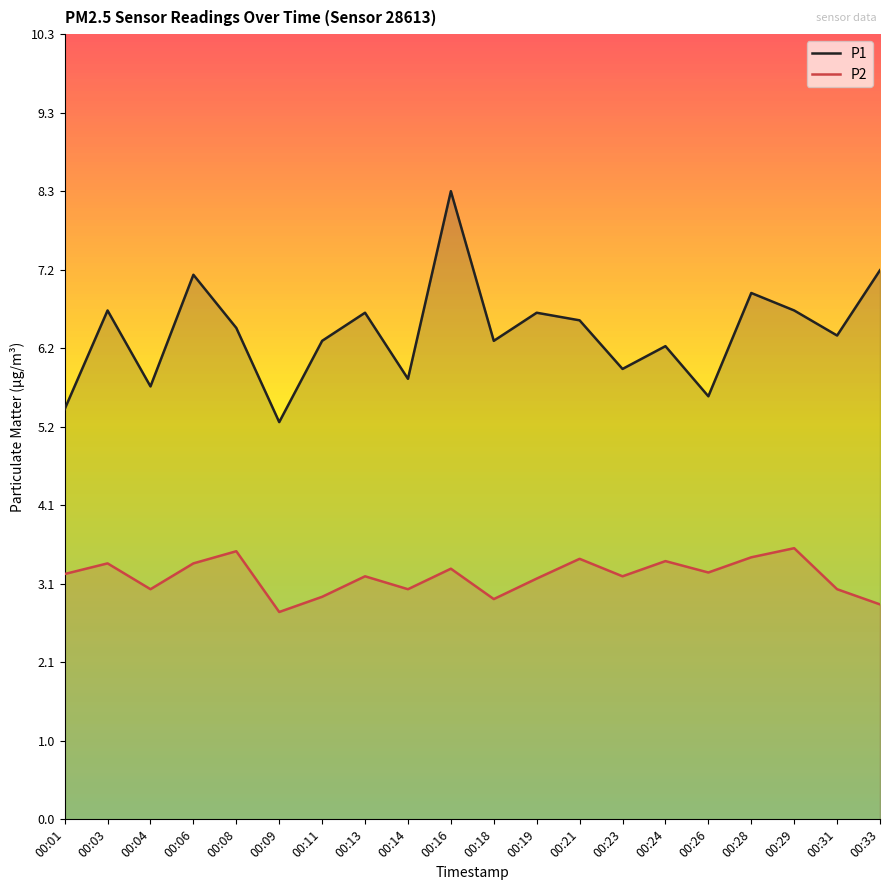

At how many categories does at least one series exceed 5?

20